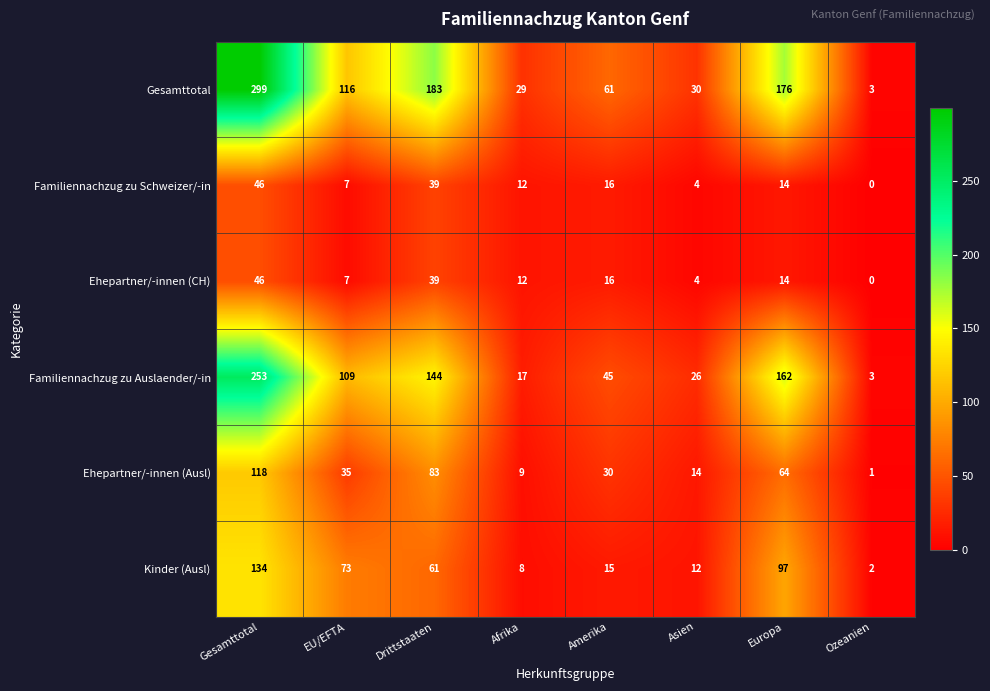

What is the difference between the maximum and minimum values in the Gesamttotal series?

296